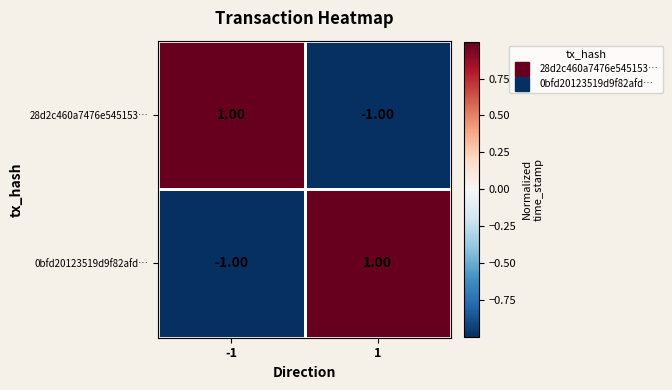

Rank the series at 1 from highest to lowest value.

0bfd20123519d9f82afd…, 28d2c460a7476e545153…